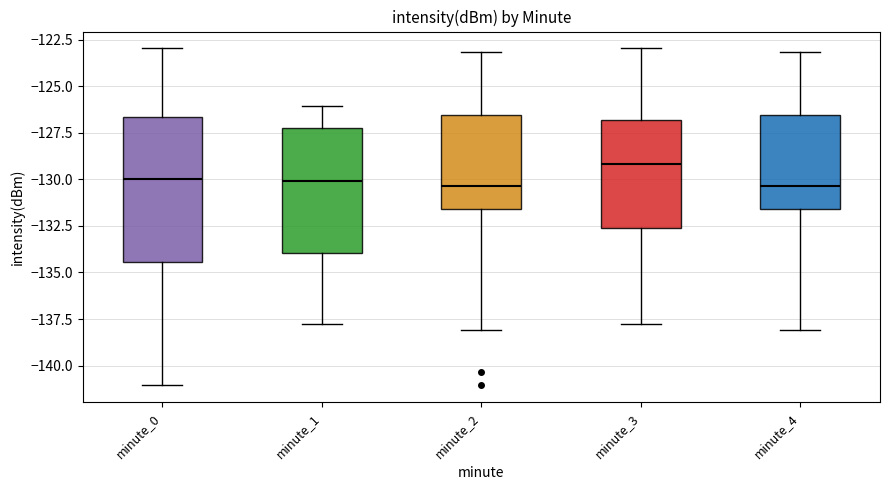

Reading left to right, transcribe this box plot: for each box, give where its median line is, the range the box spans, and where its two whiskers end, as read against the y-axis. The values are not printed on the chart, so give them approximately, as read against the axis.

minute_0: median -130.0, box -134.5 to -126.5, whiskers -141.0 to -123.0
minute_1: median -130.0, box -134.0 to -127.5, whiskers -137.5 to -126.0
minute_2: median -130.5, box -131.5 to -126.5, whiskers -138.0 to -123.0
minute_3: median -129.0, box -132.5 to -127.0, whiskers -137.5 to -123.0
minute_4: median -130.5, box -131.5 to -126.5, whiskers -138.0 to -123.0